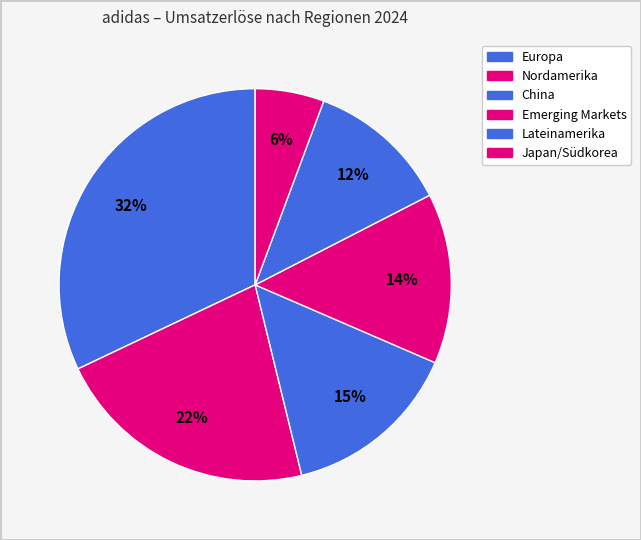

Which slice is the smallest?

Japan/Südkorea